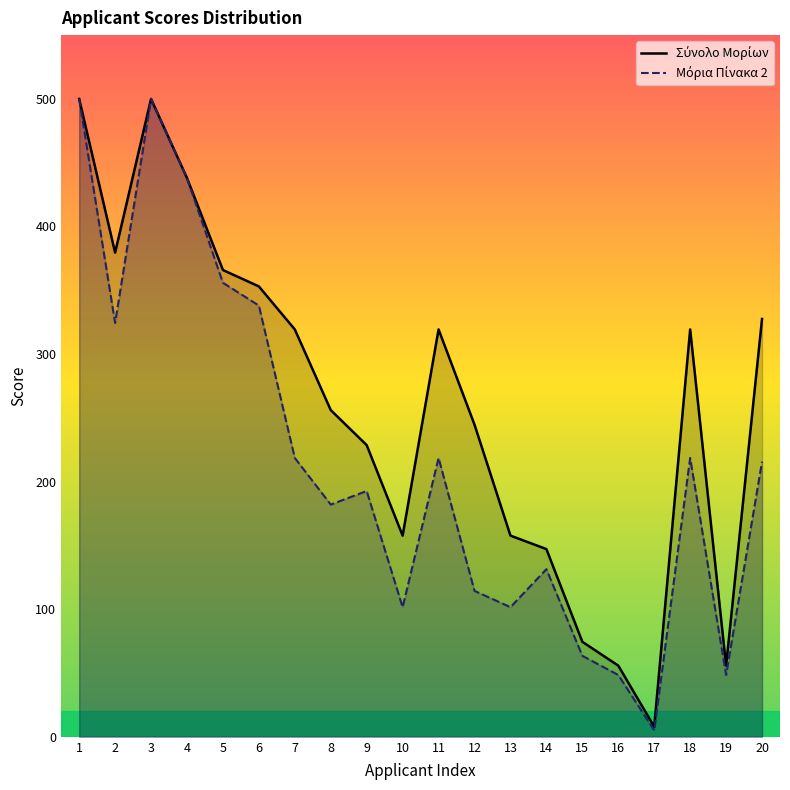

What is the value of the Σύνολο Μορίων point at the 20th from the left?

327.5